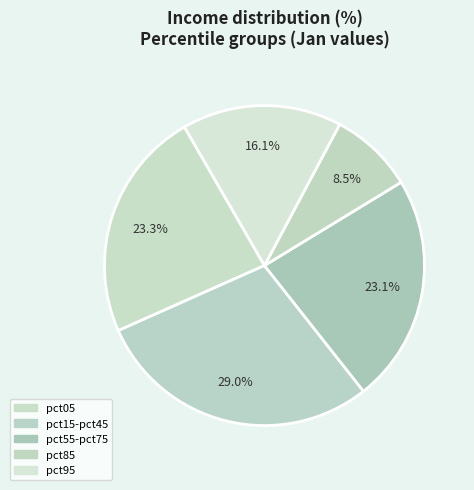

To the nearest percent, what is the difference between the largest and smallest slice percentages?

20%